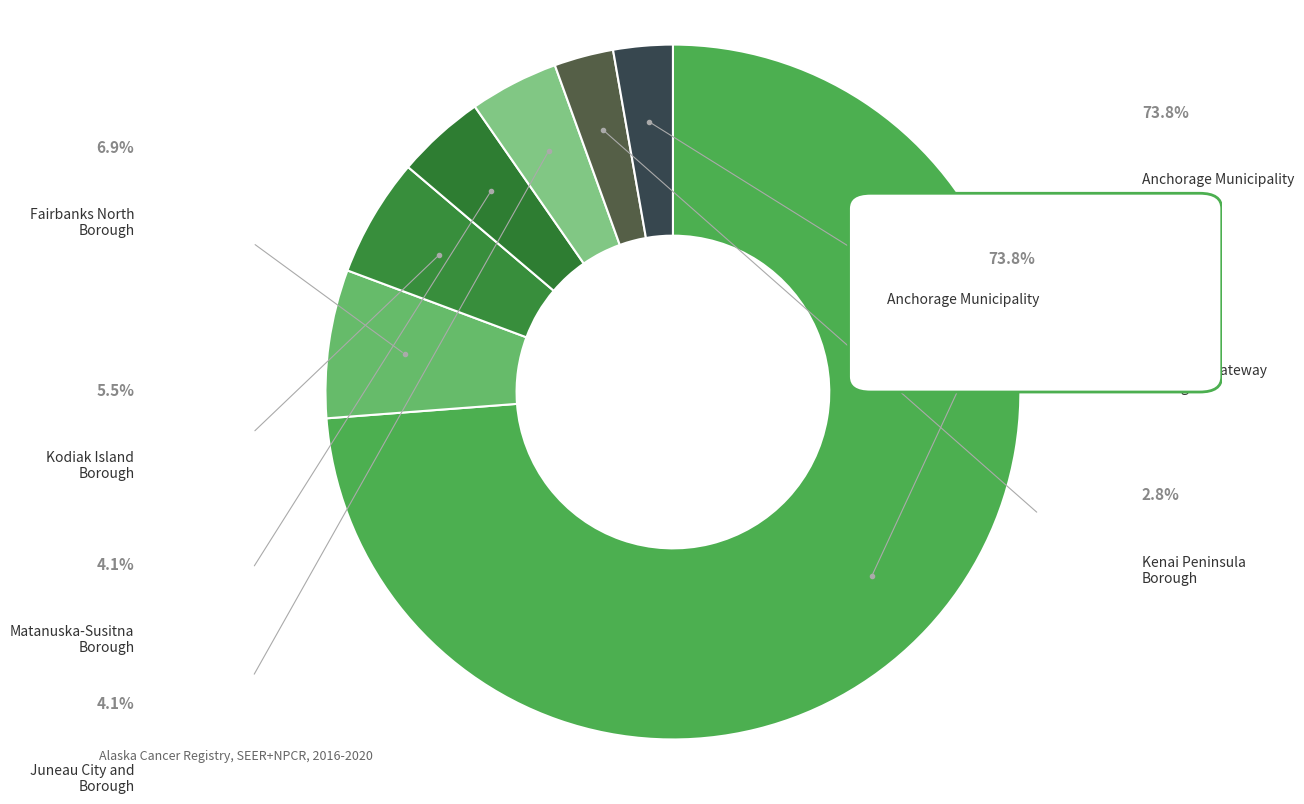

What is the total percentage of Anchorage Municipality and Juneau City and Borough?

77.9%